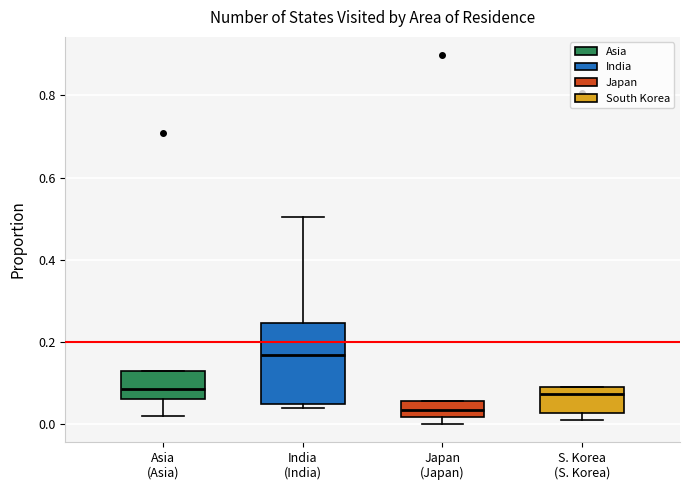

Which box is the tallest, from its lower edge to its upper edge?

India (India)